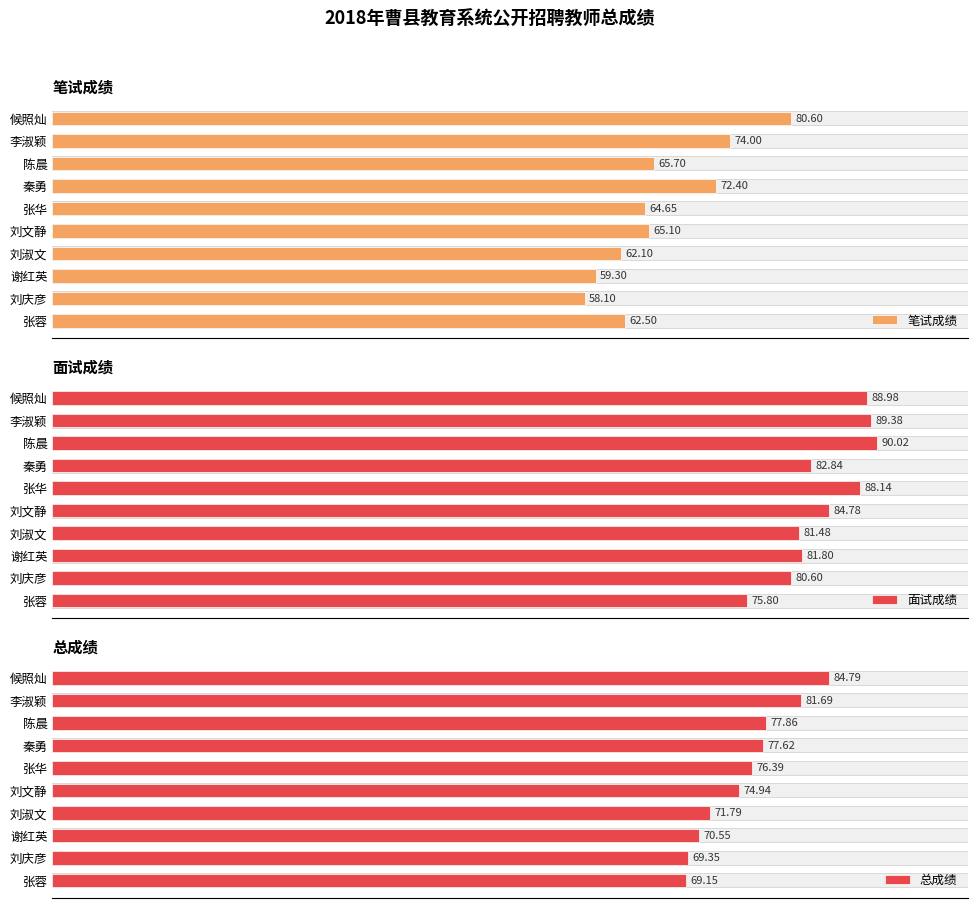

Reading right to left, what are all the values shown in this chart?

笔试成绩: 62.5	58.1	59.3	62.1	65.1	64.7	72.4	65.7	74.0	80.6
面试成绩: 75.8	80.6	81.8	81.5	84.8	88.1	82.8	90.0	89.4	89.0
总成绩: 69.2	69.3	70.5	71.8	74.9	76.4	77.6	77.9	81.7	84.8